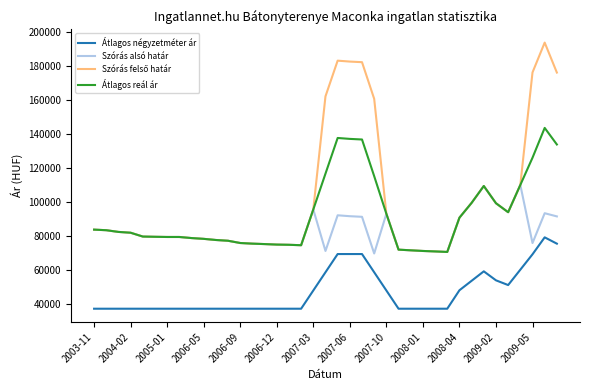

True or false: Átlagos négyzetméter ár and Szórás alsó határ intersect in this chart.

False